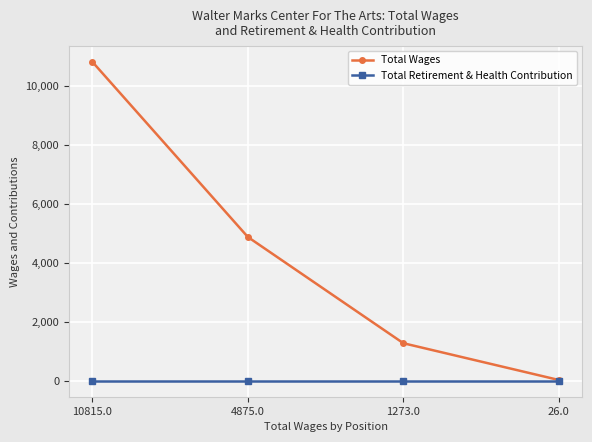

What is the label of the 2nd point from the left?

4875.0